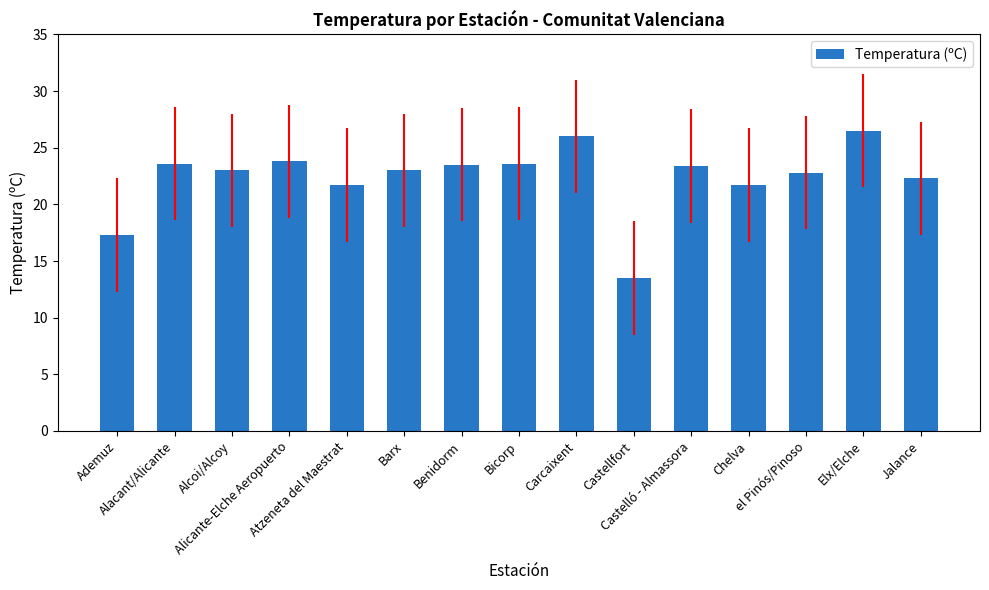

What is the maximum value shown in the chart?

26.5